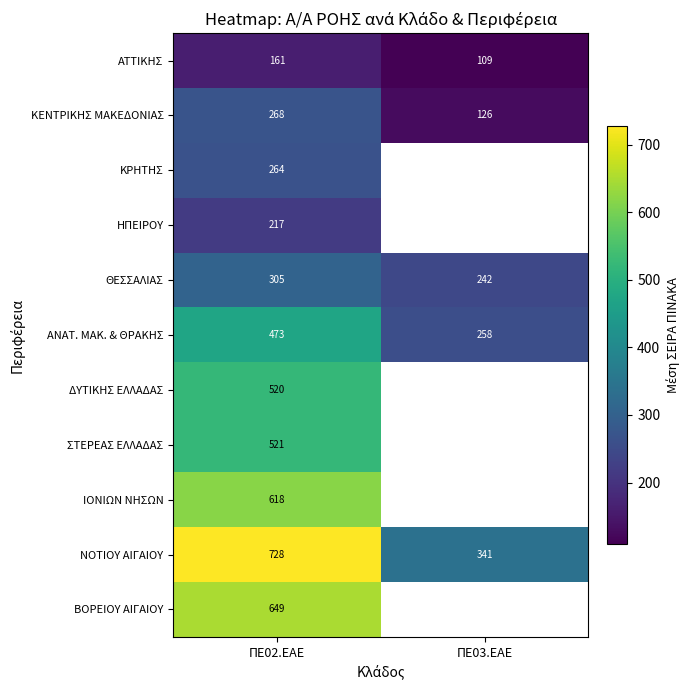

What is the approximate value of ΝΟΤΙΟΥ ΑΙΓΑΙΟΥ at ΠΕ02.ΕΑΕ?

728.0